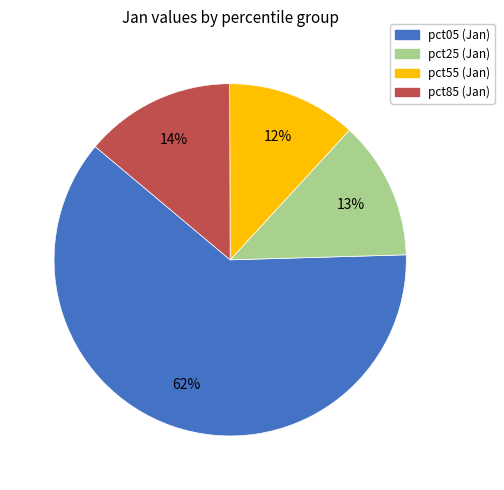

To the nearest percent, what is the difference between the largest and smallest slice percentages?

50%